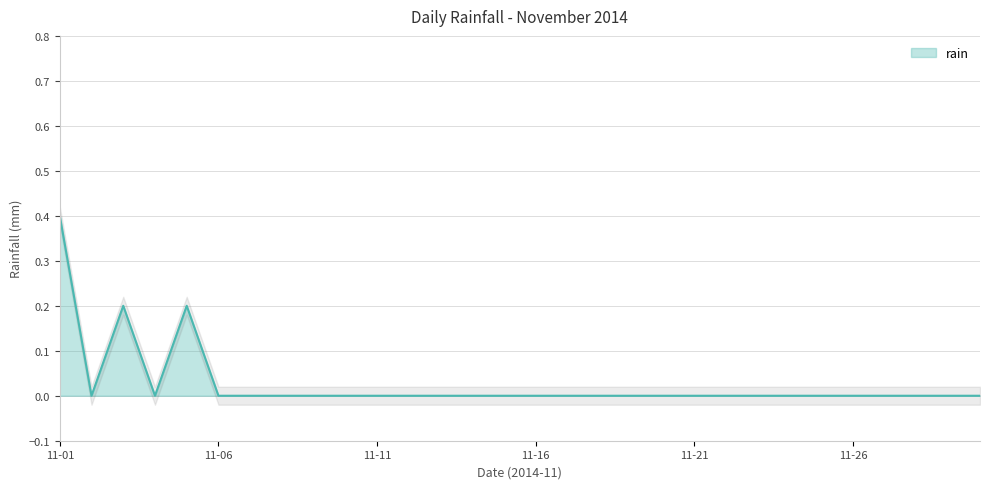

Rank the categories by value from highest to lowest.

2014-11-01, 2014-11-03, 2014-11-05, 2014-11-02, 2014-11-04, 2014-11-06, 2014-11-07, 2014-11-08, 2014-11-09, 2014-11-10, 2014-11-11, 2014-11-12, 2014-11-13, 2014-11-14, 2014-11-15, 2014-11-16, 2014-11-17, 2014-11-18, 2014-11-19, 2014-11-20, 2014-11-21, 2014-11-22, 2014-11-23, 2014-11-24, 2014-11-25, 2014-11-26, 2014-11-27, 2014-11-28, 2014-11-29, 2014-11-30